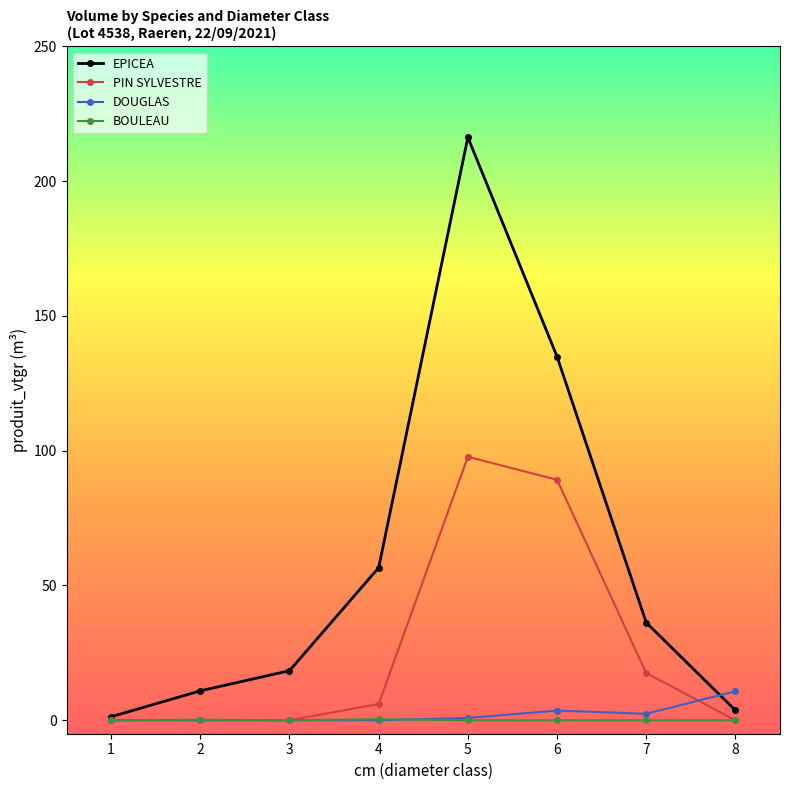

Read the DOUGLAS value at 8.

10.8